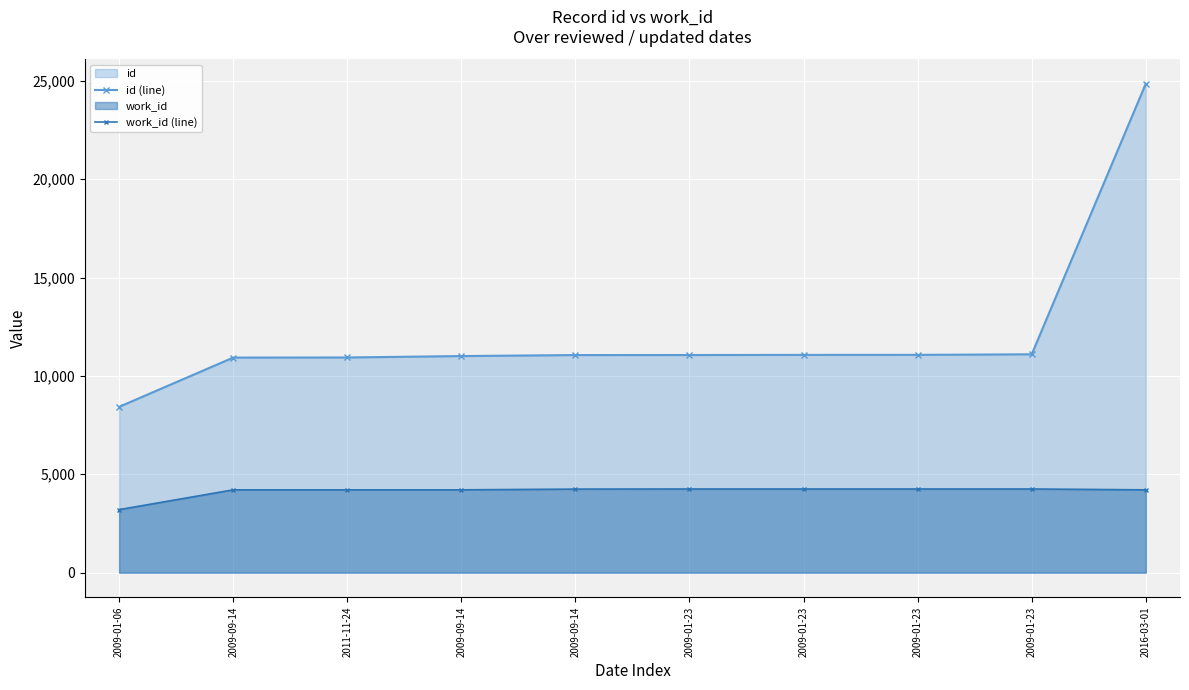

At which category does the chart reach its peak across all series?

2016-03-01